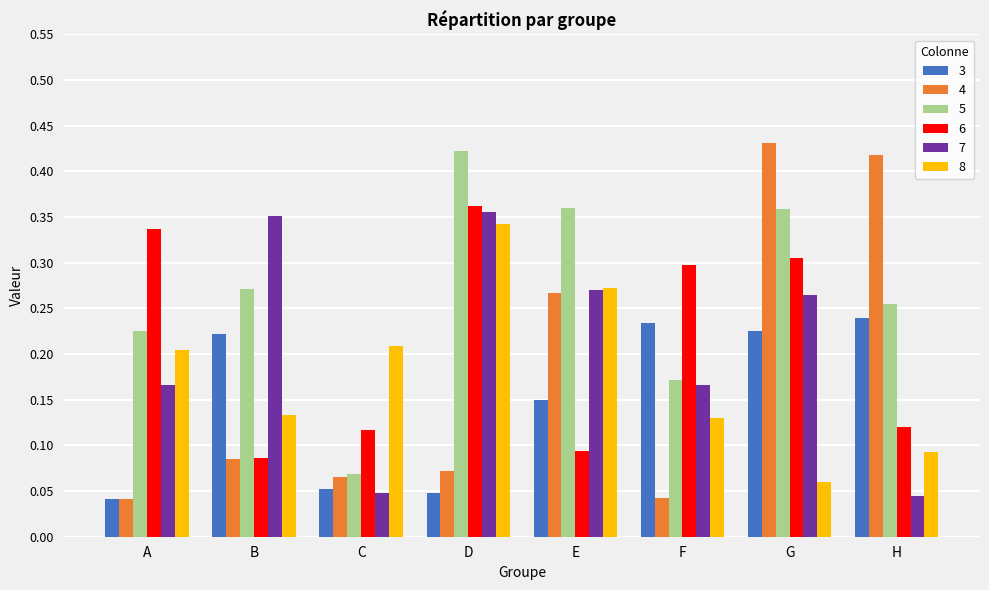

Are the bars horizontal?

No